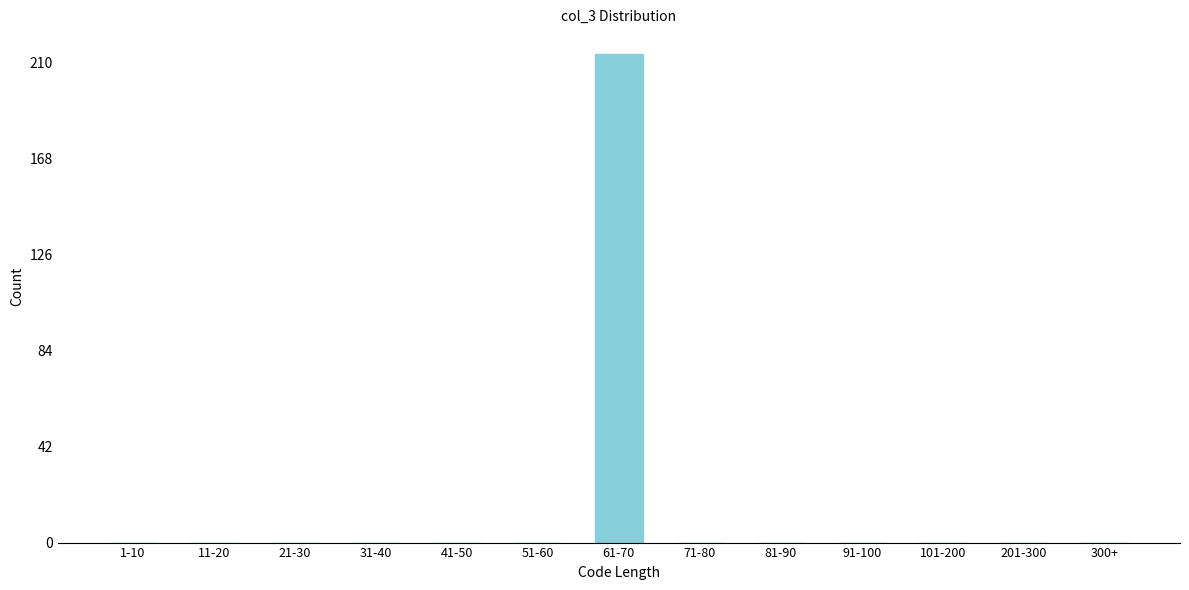

Reading left to right, list all the values displayed in this chart.

1-10=0	11-20=0	21-30=0	31-40=0	41-50=0	51-60=0	61-70=214	71-80=0	81-90=0	91-100=0	101-200=0	201-300=0	300+=0